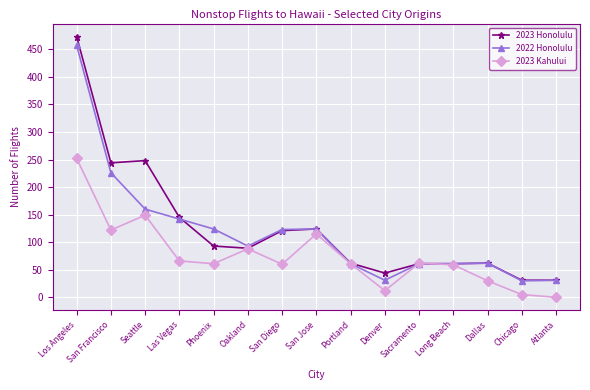

What is the sum of all 2023 Honolulu values?

1889